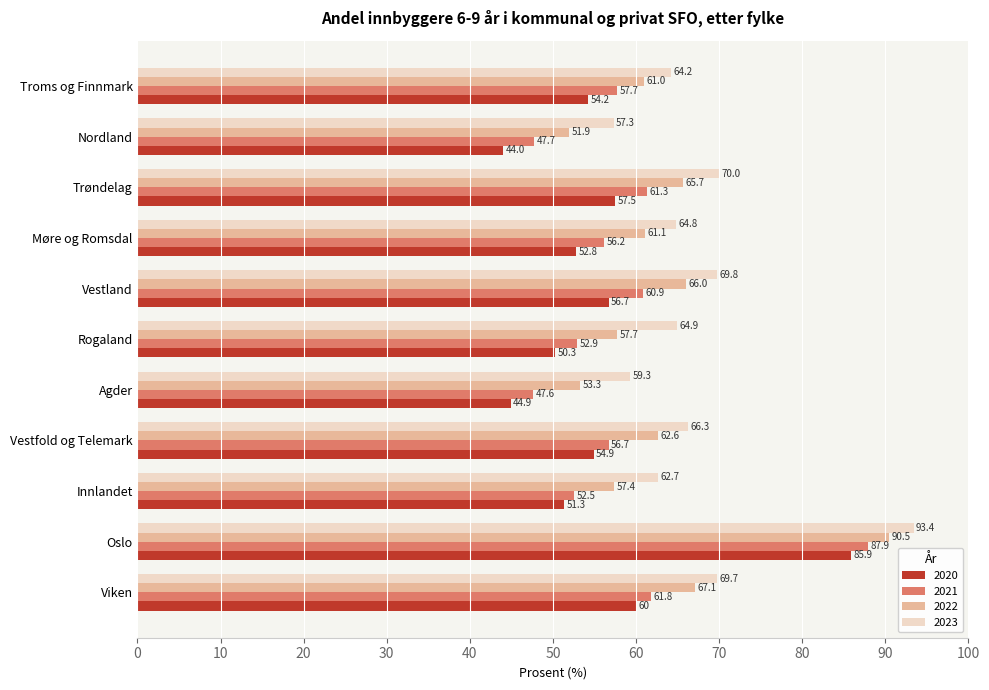

At which label does 2023 reach its peak?

Oslo